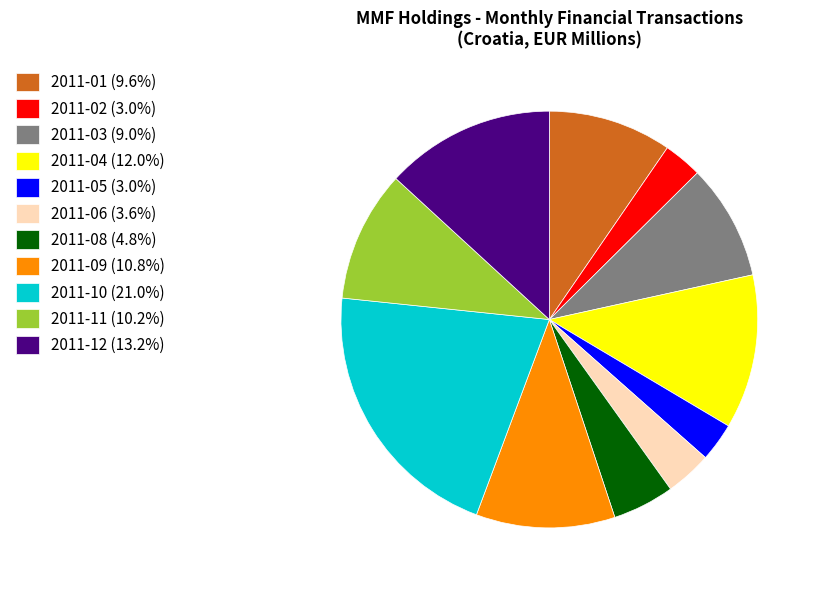

What is the ratio of the value at 2011-10 (21.0%) to the value at 2011-04 (12.0%)?

1.8